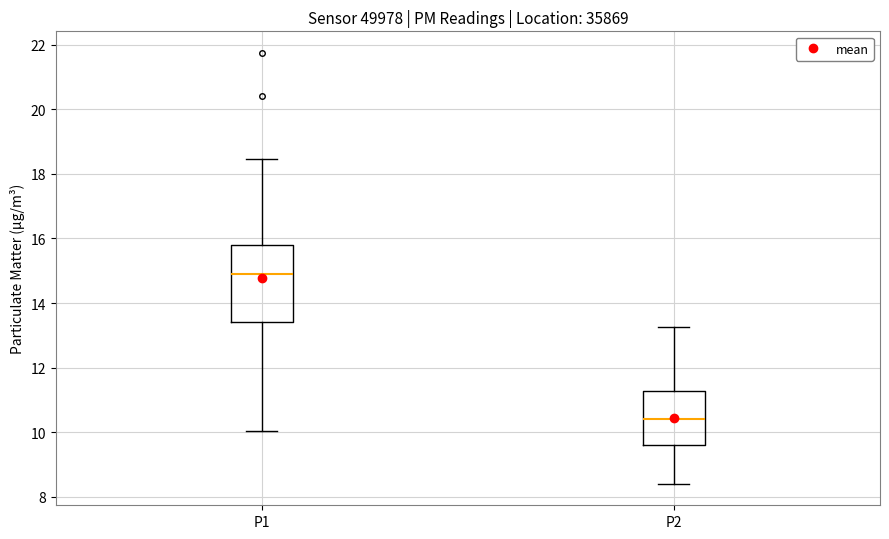

Which box's median line is the lowest?

P2